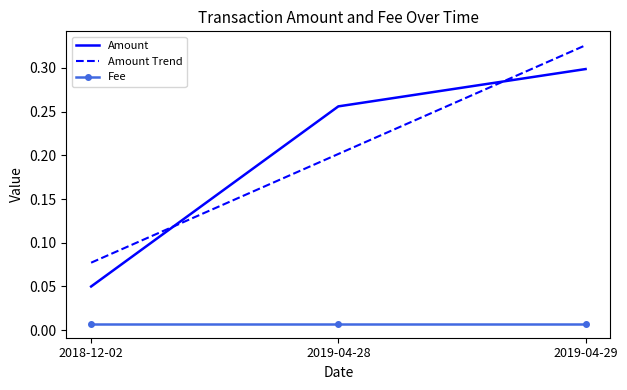

Which label corresponds to the largest value in the chart?

2019-04-29